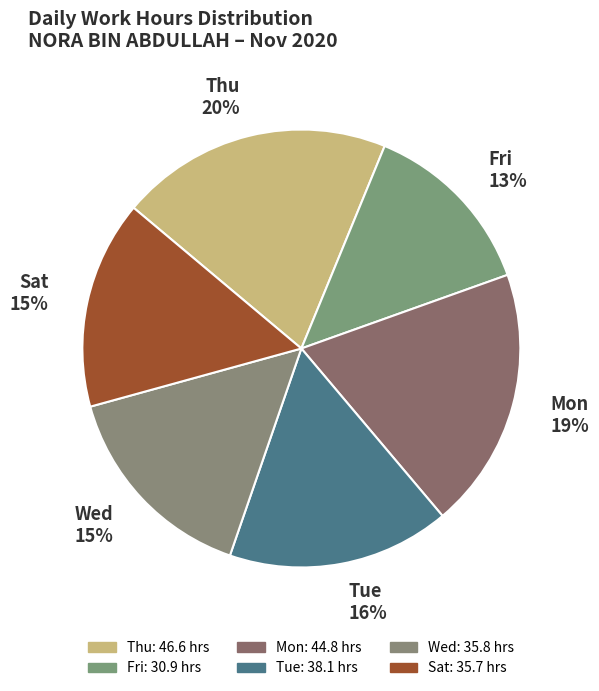

True or false: Fri accounts for 4% of the total.

False